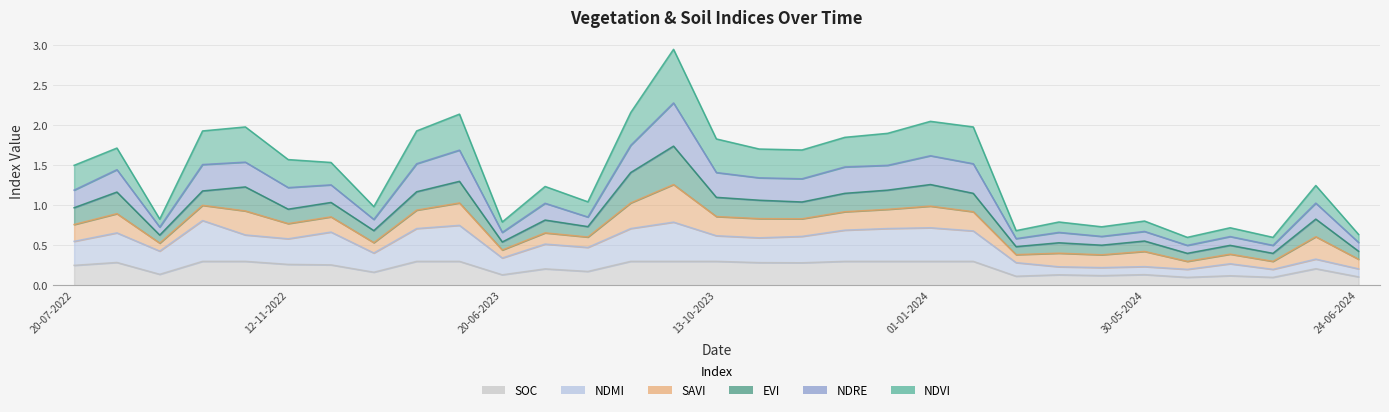

How many ndmi values are between 0 and 1?

31